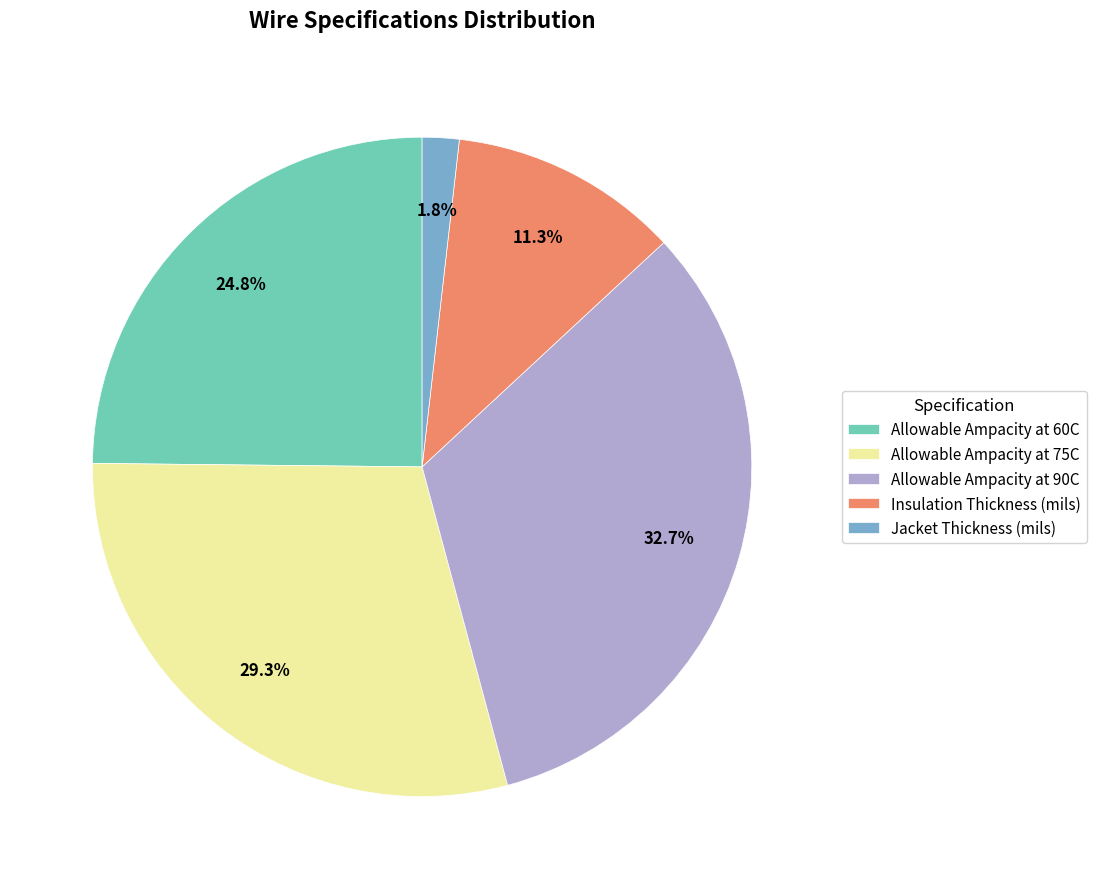

Combined, do Allowable Ampacity at 60C and Insulation Thickness (mils) account for over 50%?

No